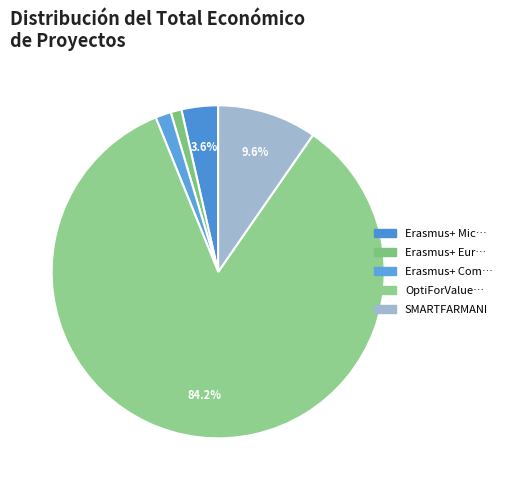

Is there any slice that represents more than half of the pie?

Yes